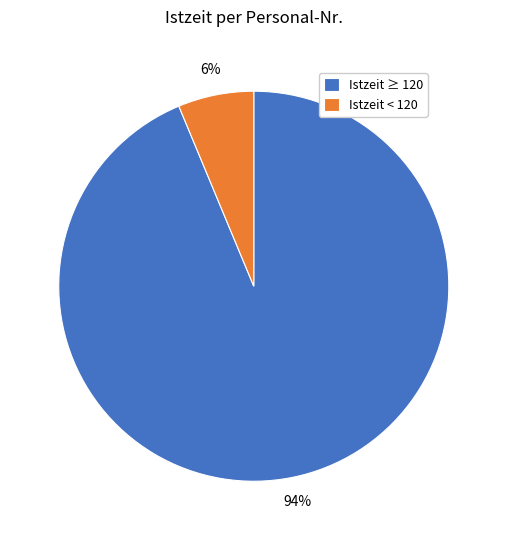

Between Istzeit < 120 and Istzeit ≥ 120, which is larger?

Istzeit ≥ 120